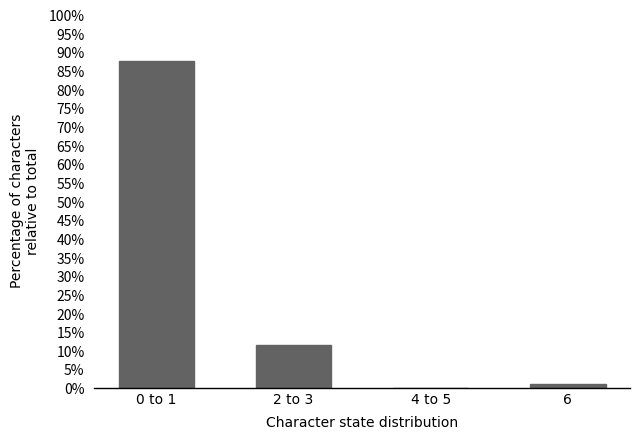

Reading left to right, extract all data points from this chart.

0 to 1=87.5	2 to 3=11.6	4 to 5=0.0	6=0.9